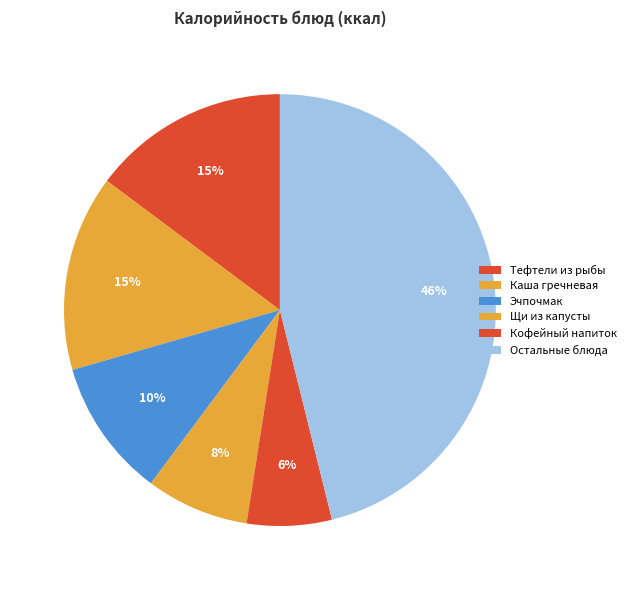

Is there any slice that represents more than half of the pie?

No